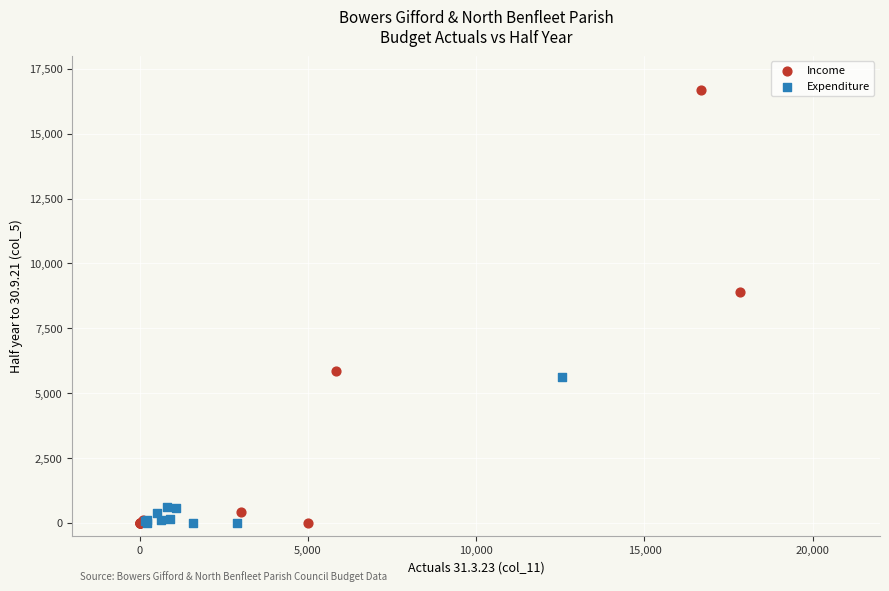

Which series contains the highest Y value?

Income